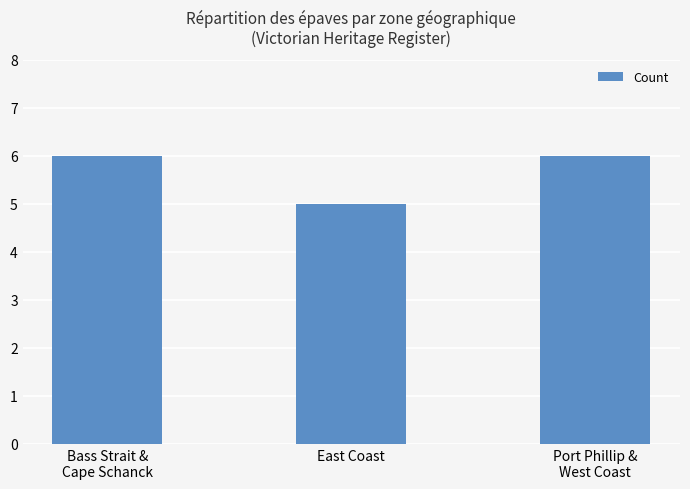

What is the sum of all values?

17